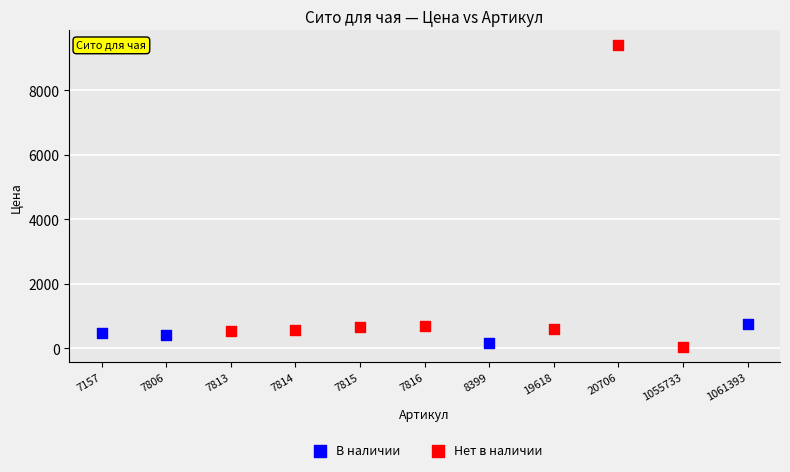

Which series has the widest spread of Y values?

Нет в наличии